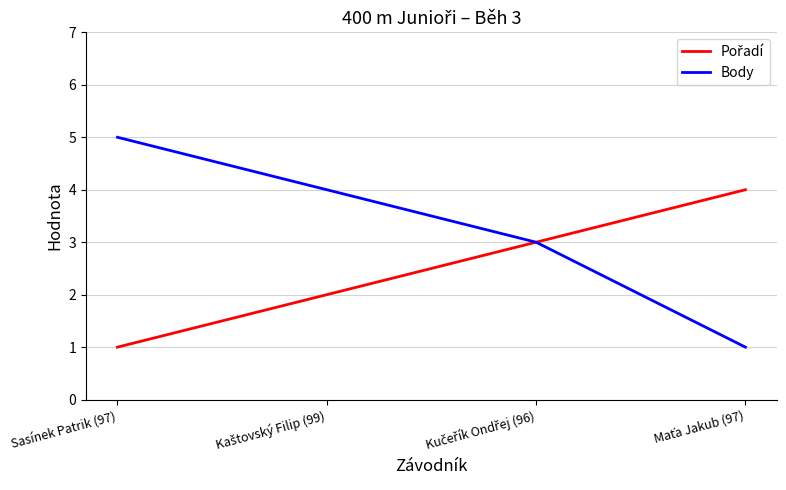

How many lines are shown in the chart?

2